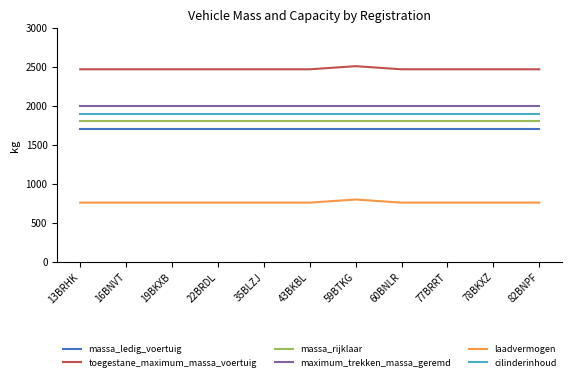

Reading left to right, transcribe all the data shown in this chart.

massa_ledig_voertuig: 1710	1710	1710	1710	1710	1710	1710	1710	1710	1710	1710
toegestane_maximum_massa_voertuig: 2470	2470	2470	2470	2470	2470	2510	2470	2470	2470	2470
massa_rijklaar: 1810	1810	1810	1810	1810	1810	1810	1810	1810	1810	1810
maximum_trekken_massa_geremd: 2000	2000	2000	2000	2000	2000	2000	2000	2000	2000	2000
laadvermogen: 760	760	760	760	760	760	800	760	760	760	760
cilinderinhoud: 1896	1896	1896	1896	1896	1896	1896	1896	1896	1896	1896